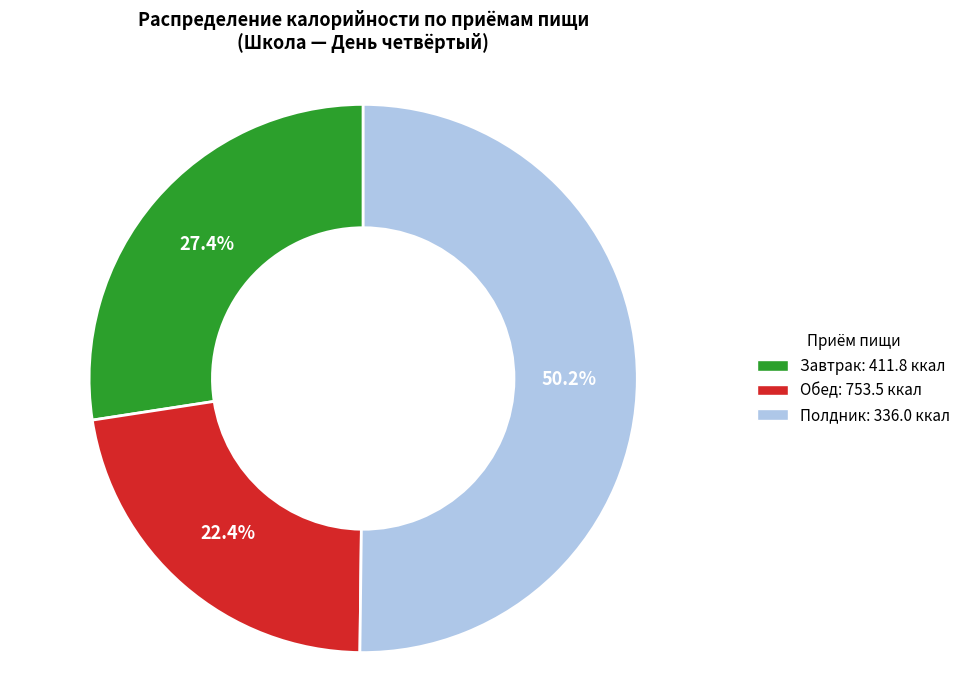

To the nearest percent, what is the average slice percentage?

33%